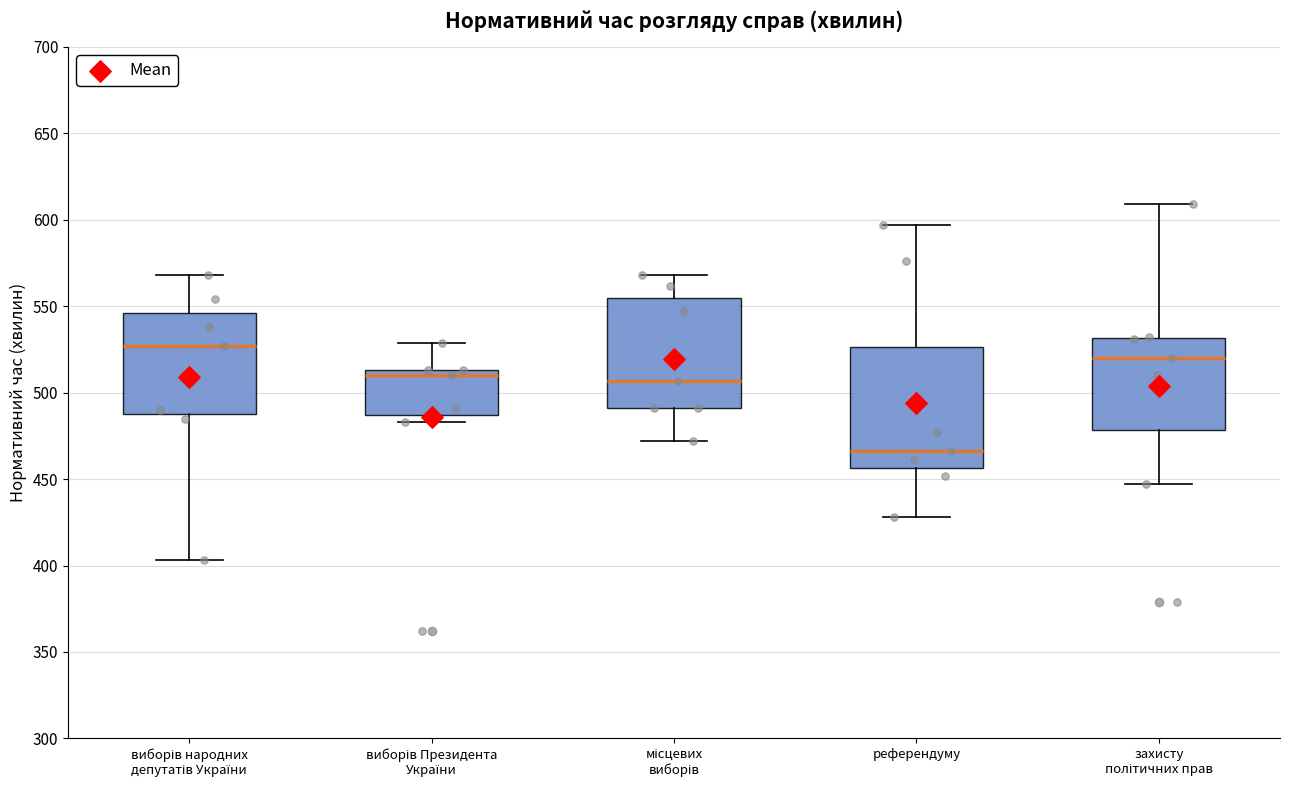

Where does the lower whisker of the box for референдуму end on the y-axis? The values are not printed on the chart, so give them approximately, as read against the axis.

430